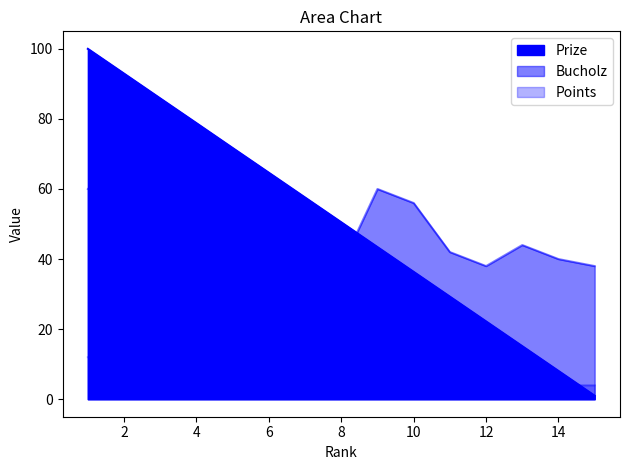

Rank the categories by Bucholz value from lowest to highest.

8, 12, 15, 14, 11, 7, 13, 6, 3, 10, 2, 1, 4, 5, 9